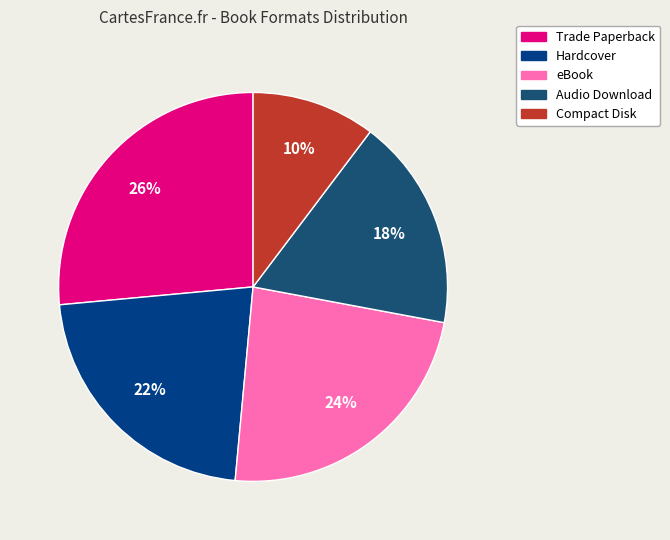

Combined, do Compact Disk and Trade Paperback account for over 50%?

No